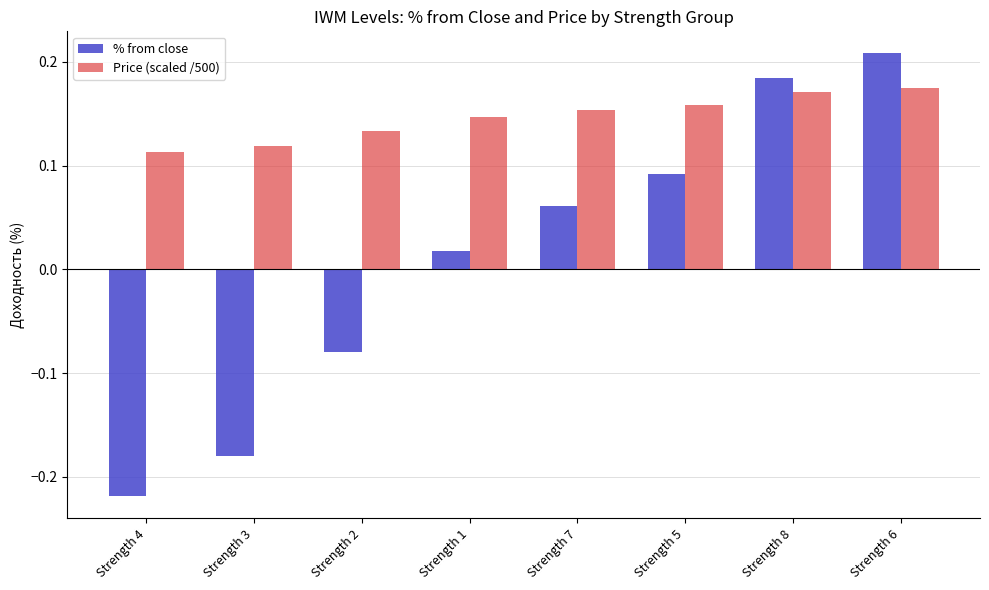

What is the difference between the maximum and minimum values in the % from close series?

0.4